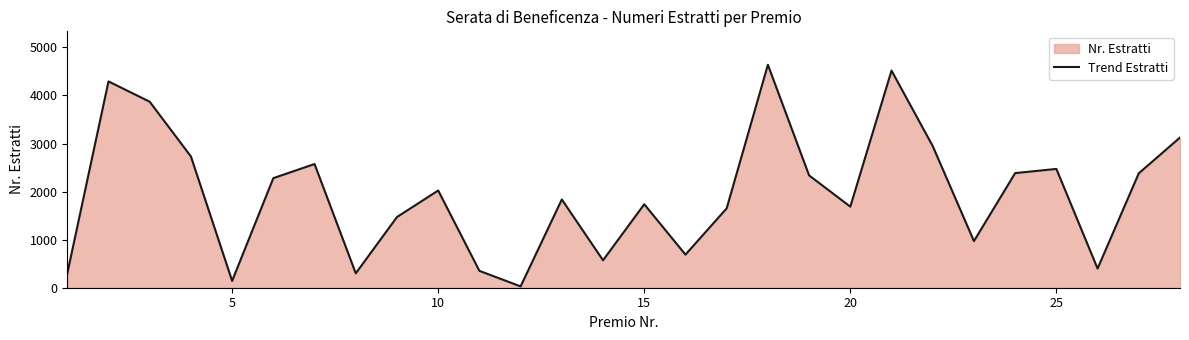

What is the maximum value shown in the chart?

4639